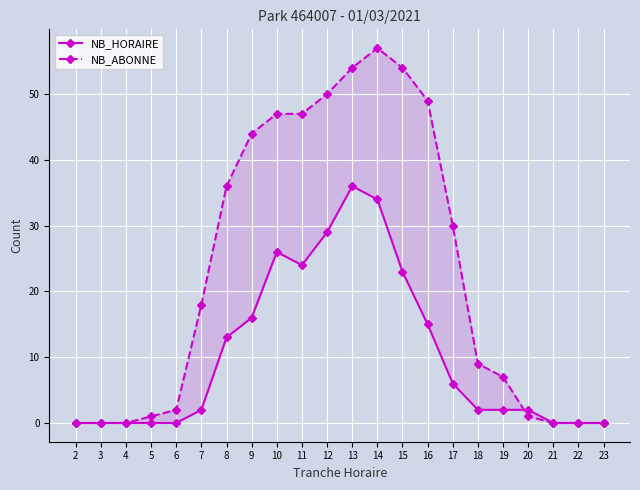

In NB_ABONNE, how many points are higher than both neighbors (excluding endpoints)?

1